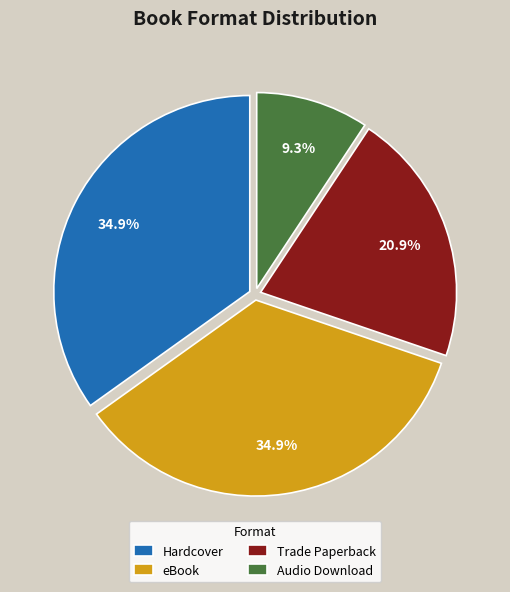

Count the number of slices in the pie.

4